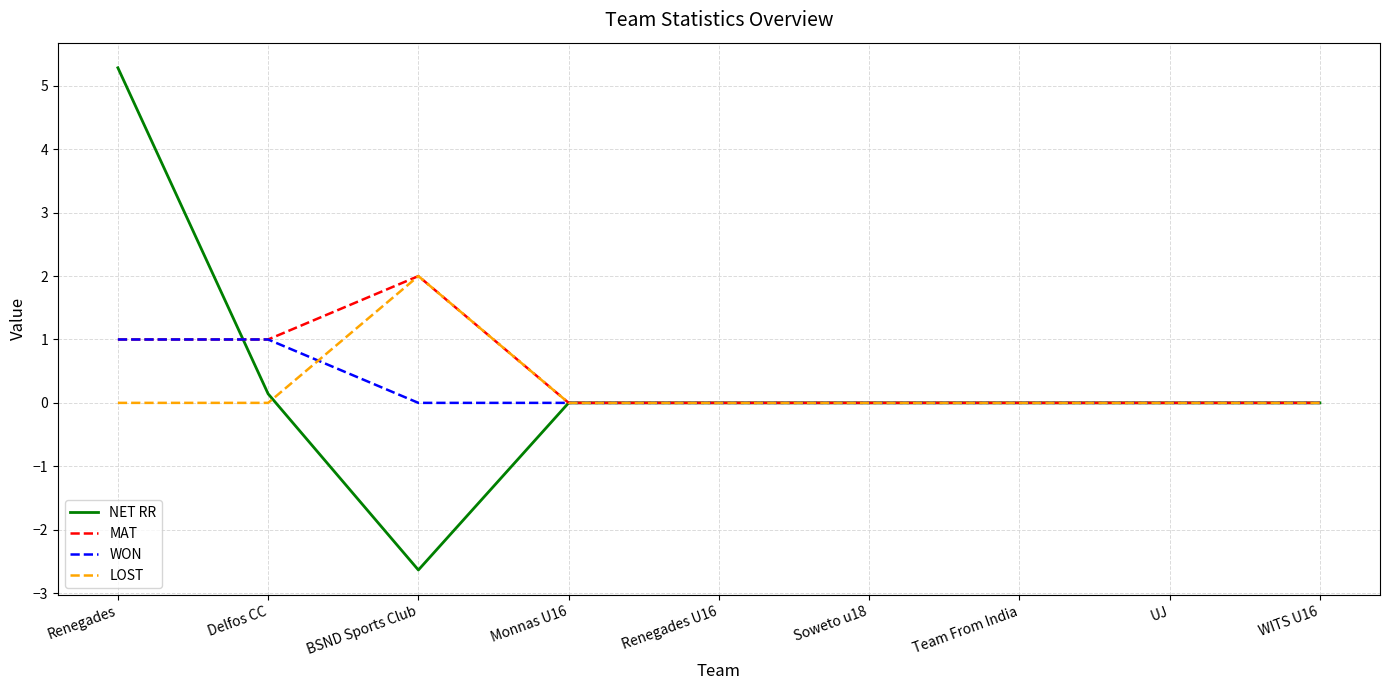

Is the value of LOST at UJ greater than the value of WON at Delfos CC?

No